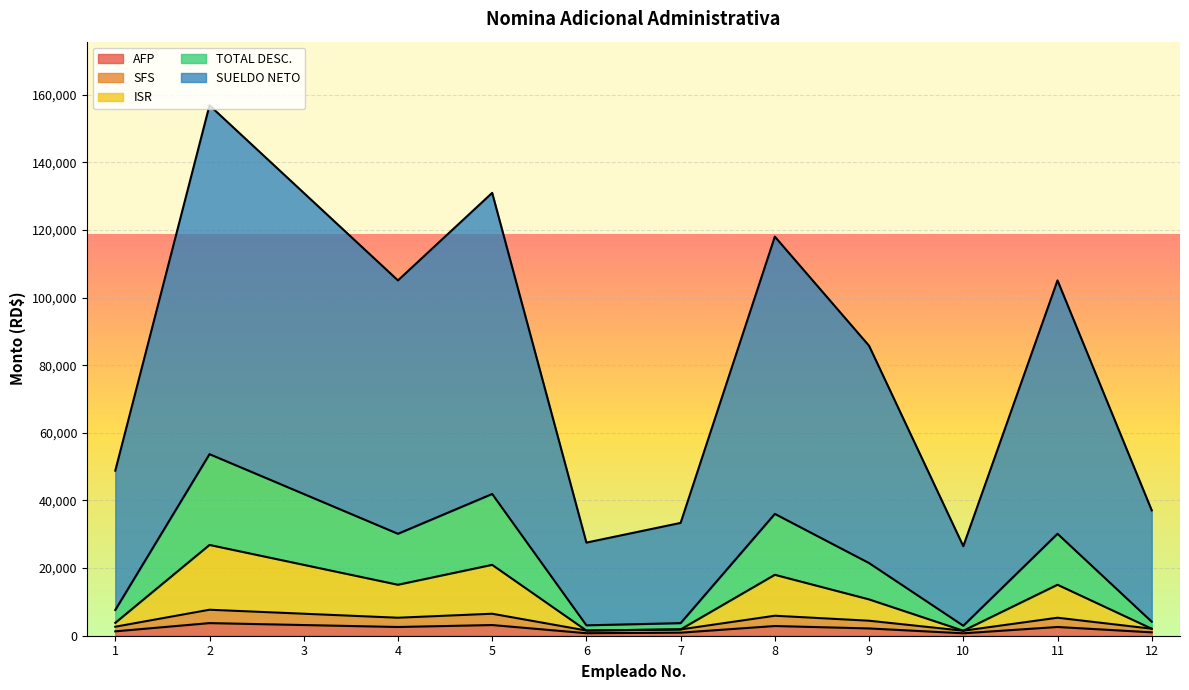

List the series in order of their peak value, highest first.

SUELDO NETO, TOTAL DESC., ISR, SFS, AFP